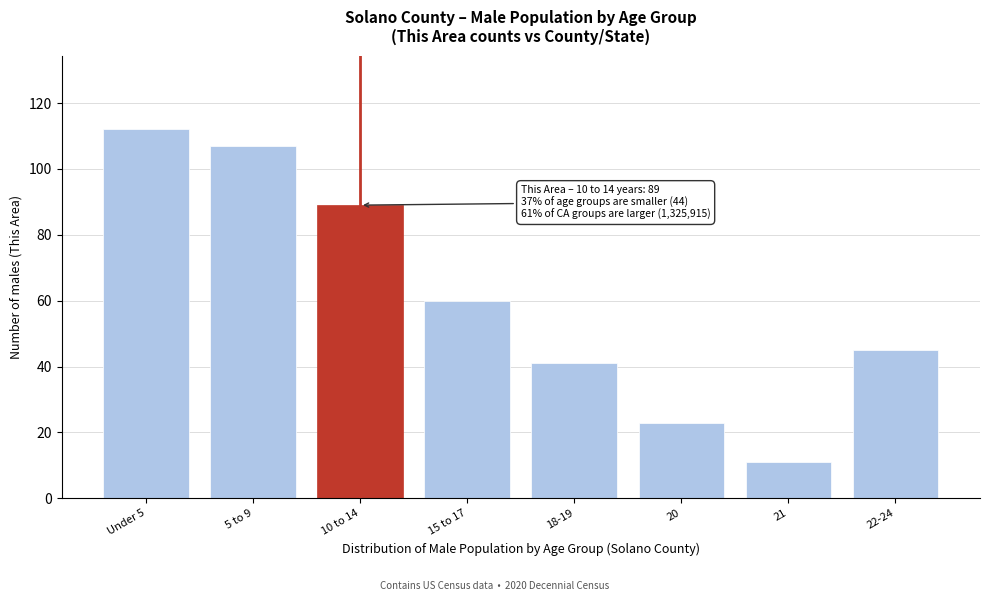

Reading left to right, list all the values displayed in this chart.

112	107	89	60	41	23	11	45